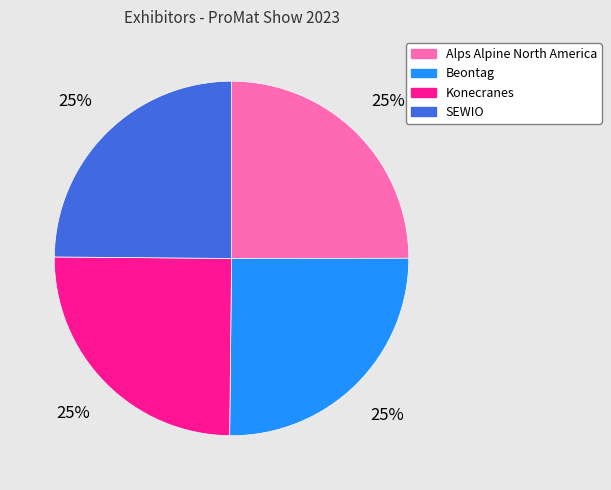

Approximately how many times larger is the value at Beontag compared to Alps Alpine North America?

1.0